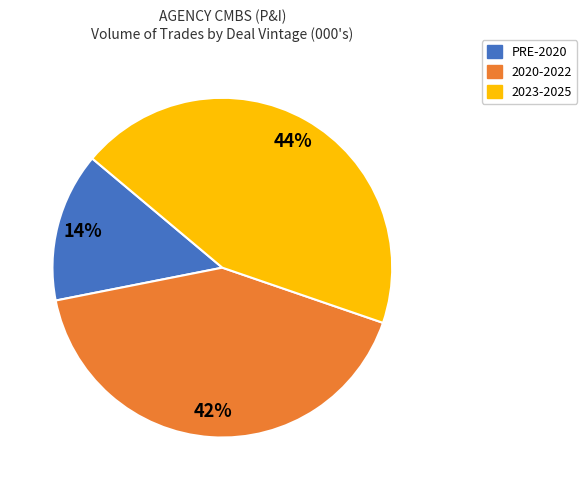

To the nearest percent, what portion does 2023-2025 represent?

44%